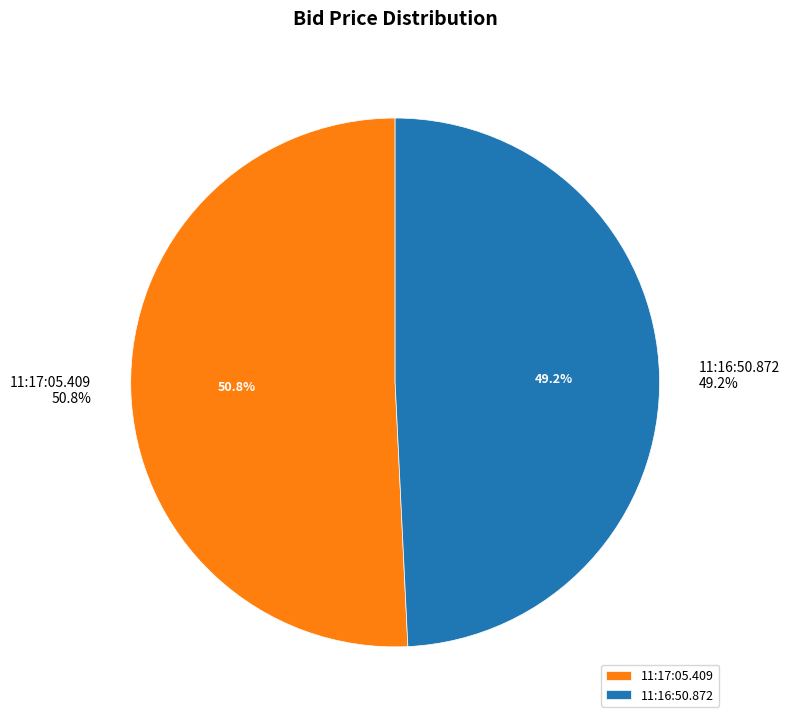

Combined, do 11:17:05.409 and 11:16:50.872 account for over 50%?

Yes